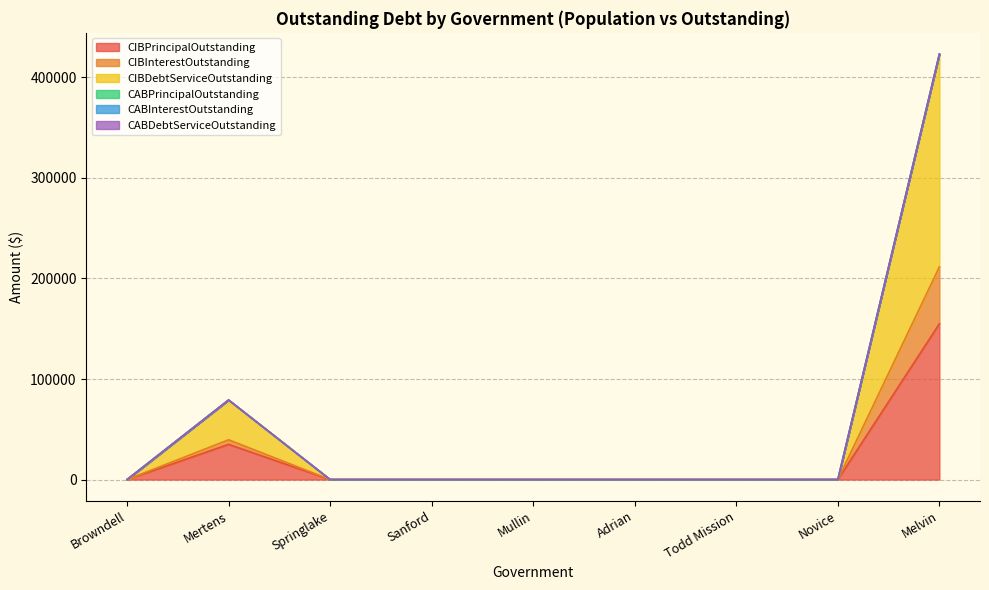

At which category is the sum across all series the highest?

Melvin